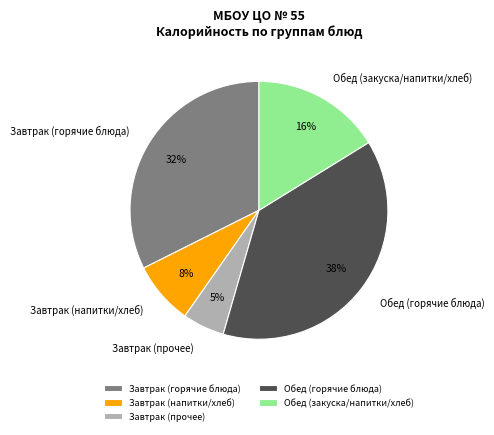

How many segments does this pie chart have?

5